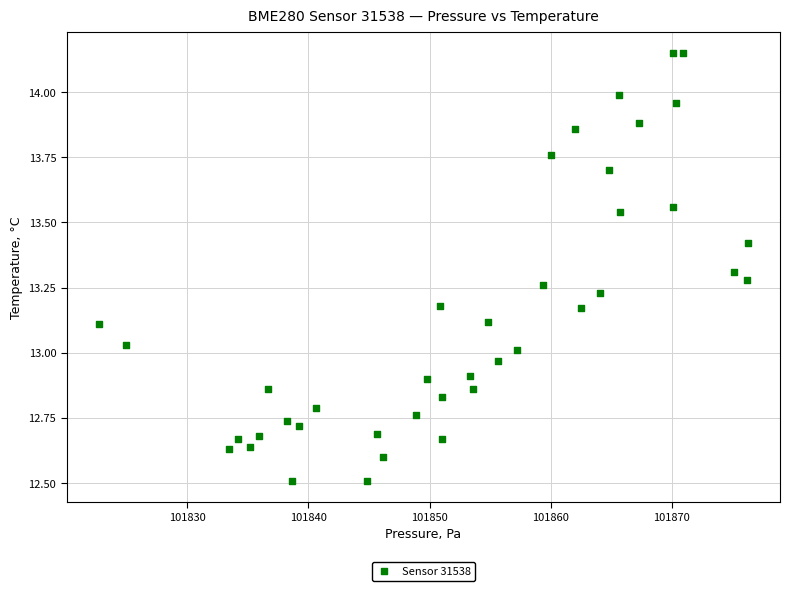

What is the range of X values (max minus min)?

53.5